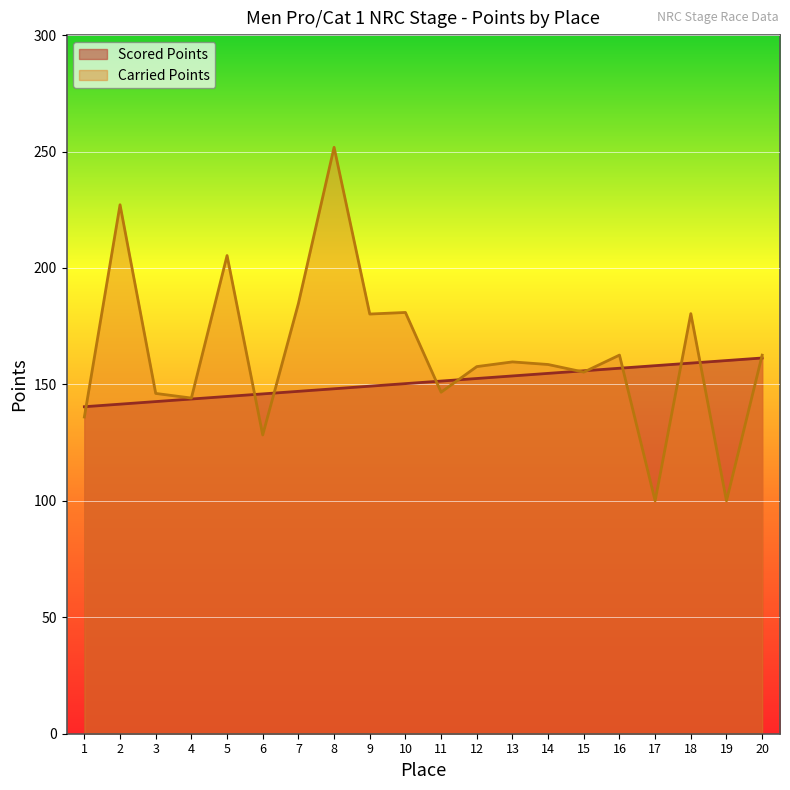

At which category does the chart reach its minimum across all series?

17